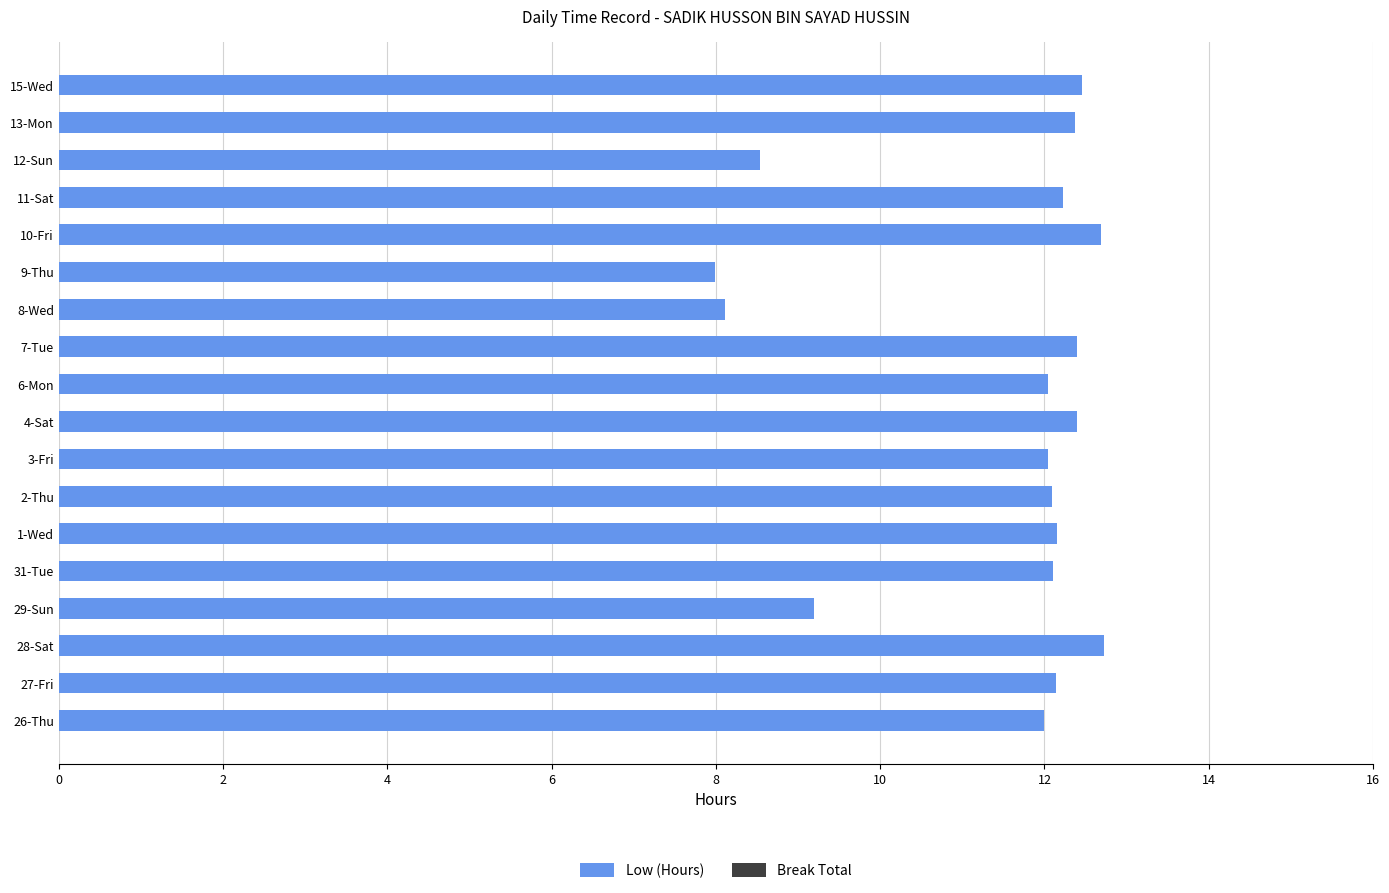

Approximately how many times larger is the value at 27-Fri compared to 8-Wed?

1.5